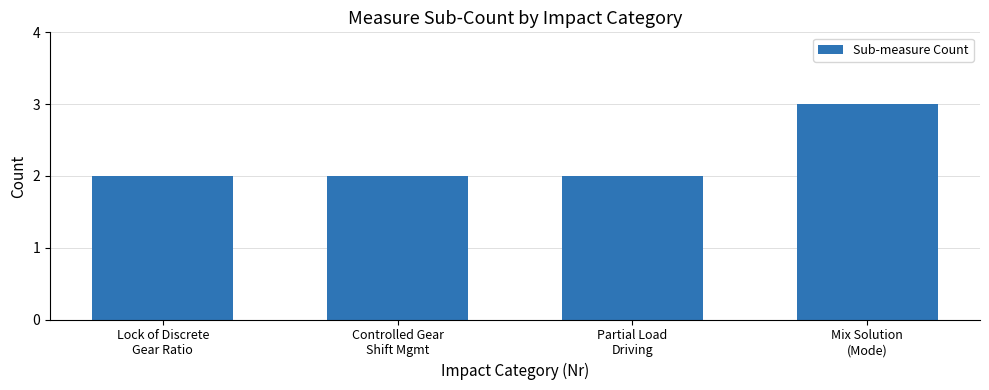

The chart shows a value of 2 at Partial Load
Driving. True or false?

True